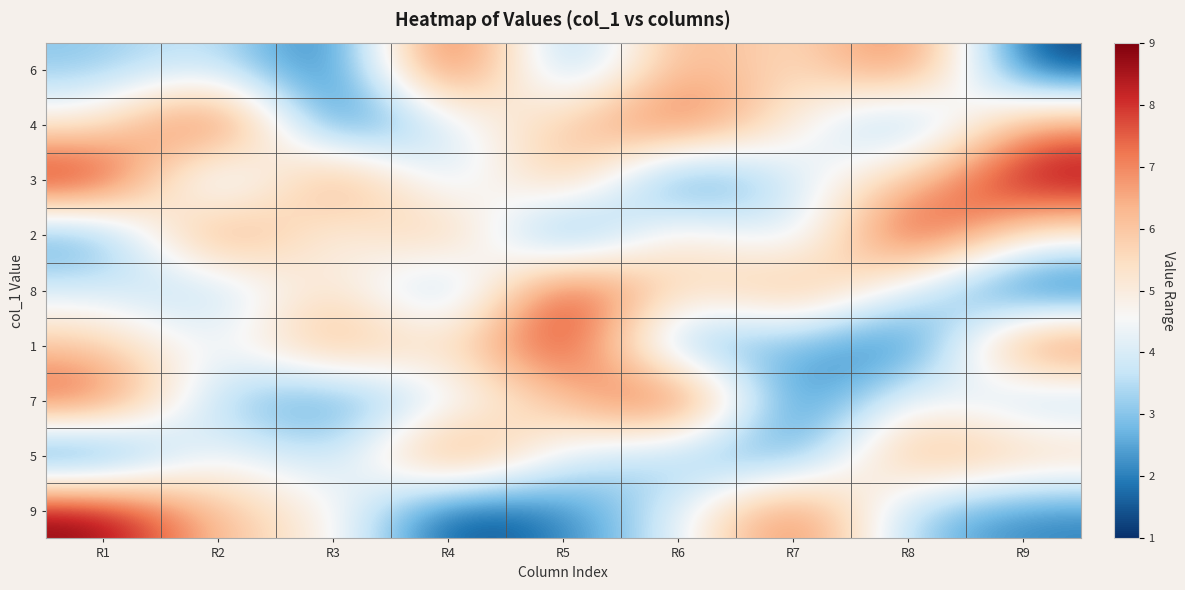

Which series has the largest total across all categories?

3